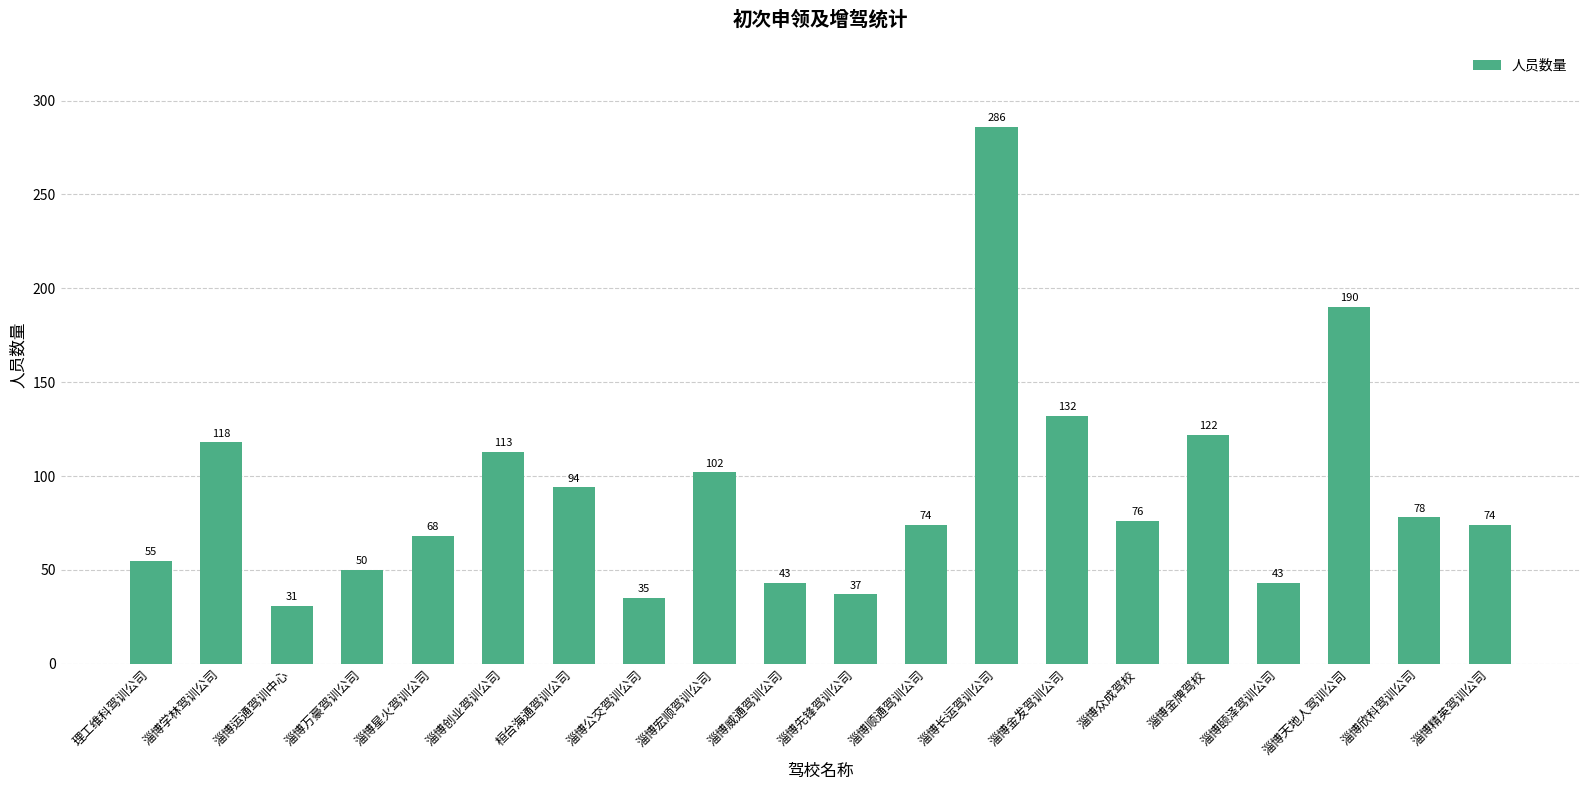

What is the value of the 13th bar from the left?

286